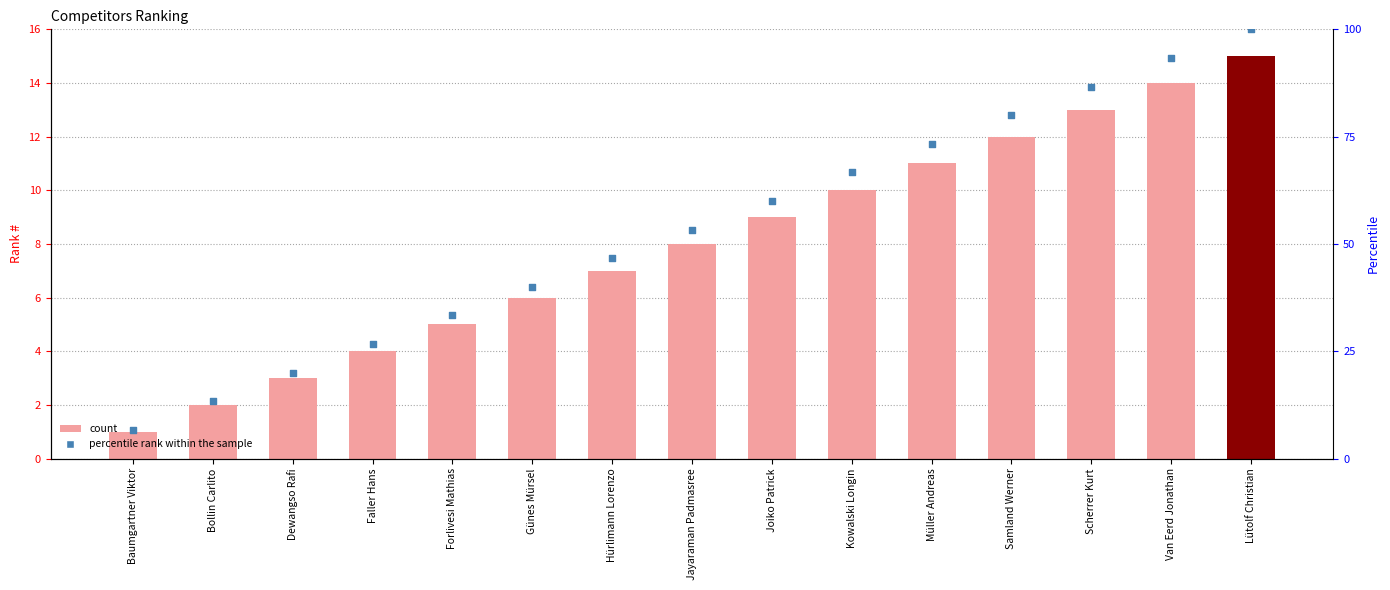

Which series reaches the maximum Y coordinate?

percentile rank